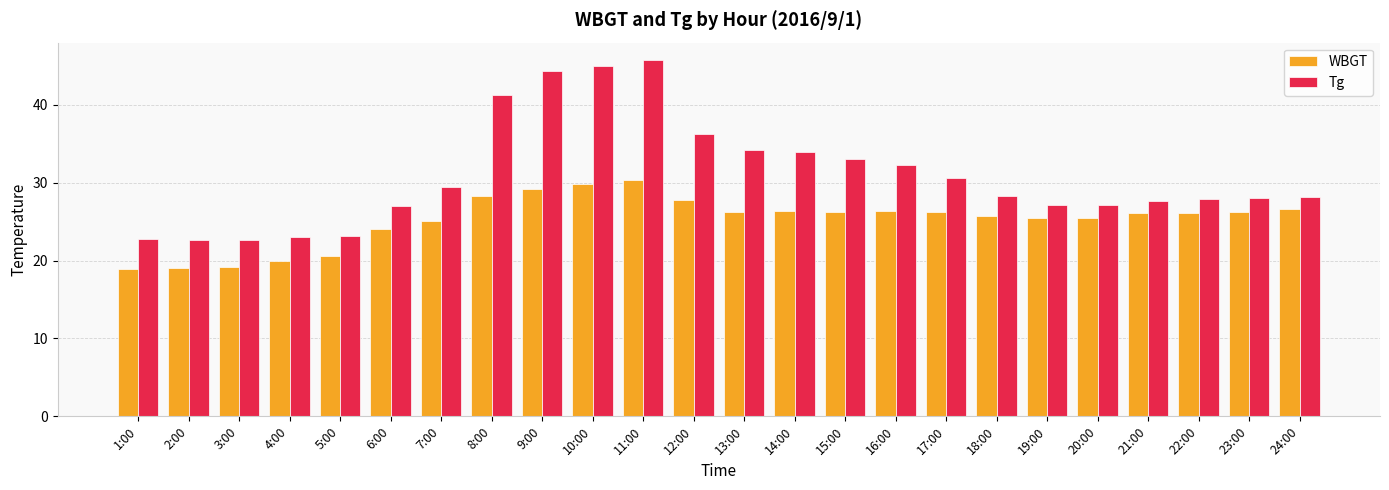

What is the spread (max minus min) of values at 6:00?

3.0